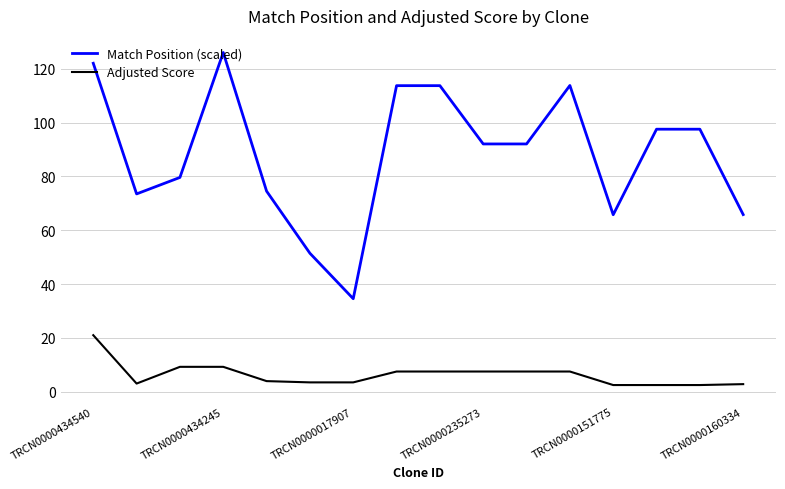

True or false: Adjusted Score and Match Position (scaled) intersect in this chart.

False